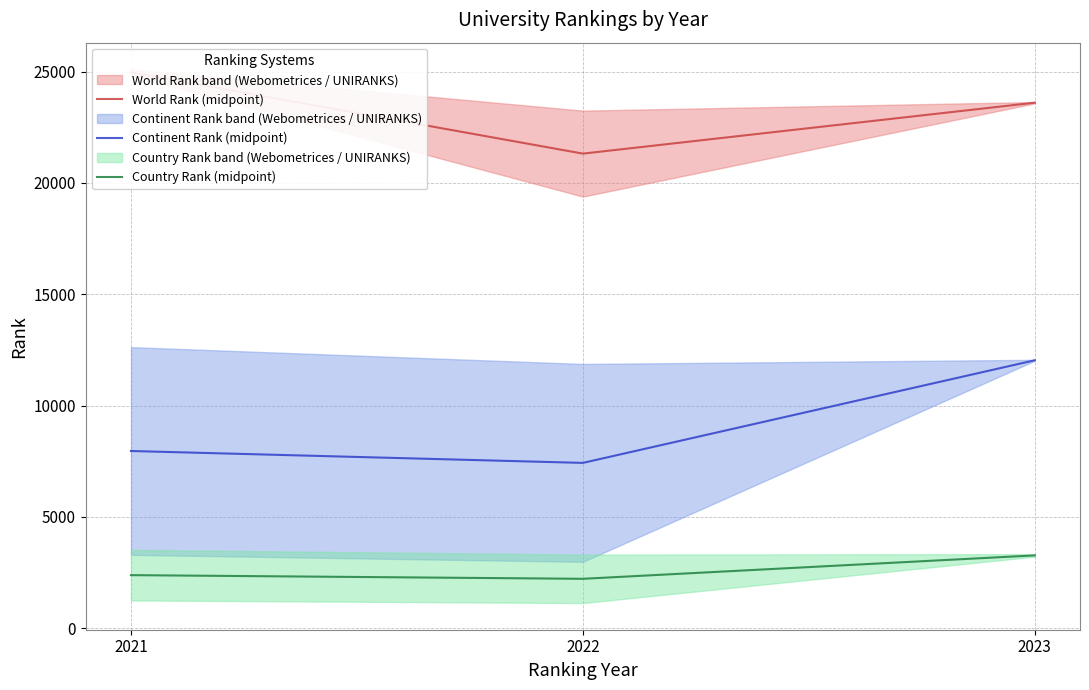

Reading right to left, transcribe all the data shown in this chart.

World Rank (midpoint): 2023=23608.0	2022=21319.5	2021=24969.5
Continent Rank (midpoint): 2023=12034.5	2022=7423.0	2021=7957.5
Country Rank (midpoint): 2023=3267.0	2022=2215.0	2021=2379.5